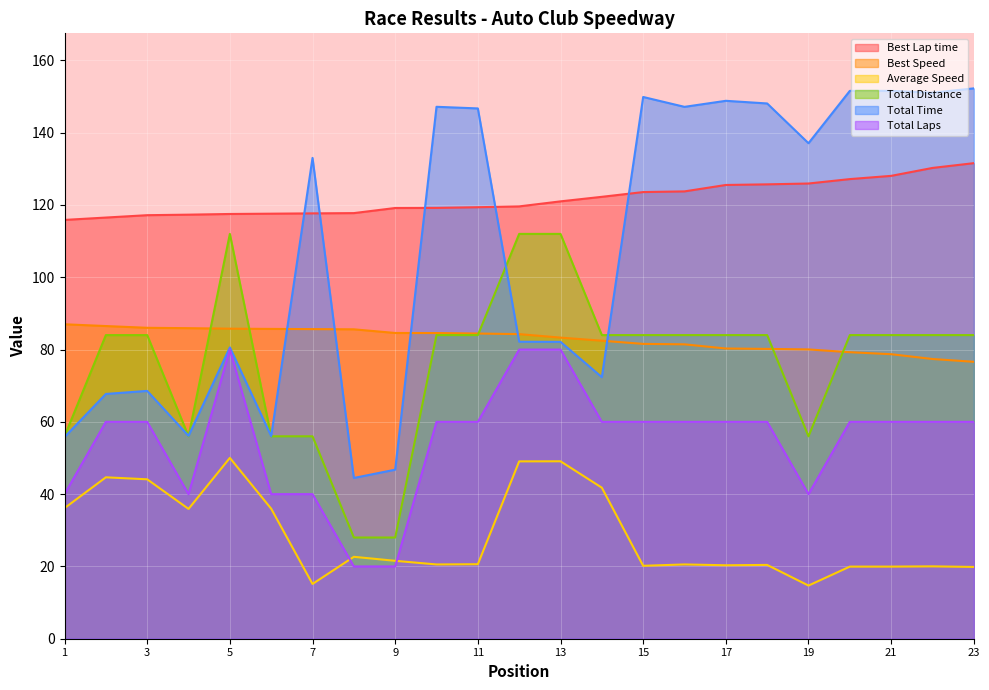

Which series has the largest total across all categories?

Best Lap time